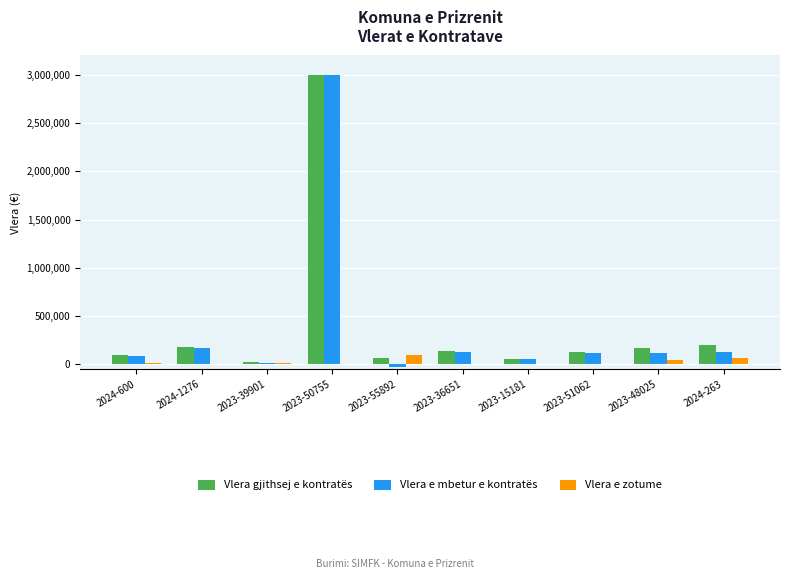

What is the average value of the Vlera e mbetur e kontratës series?

379872.2